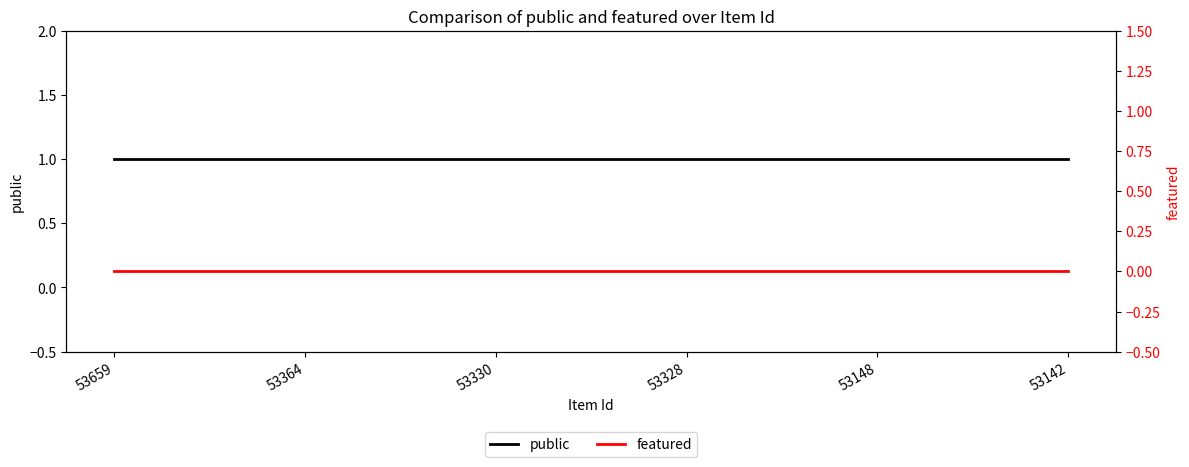

Which series has the widest spread of values?

public